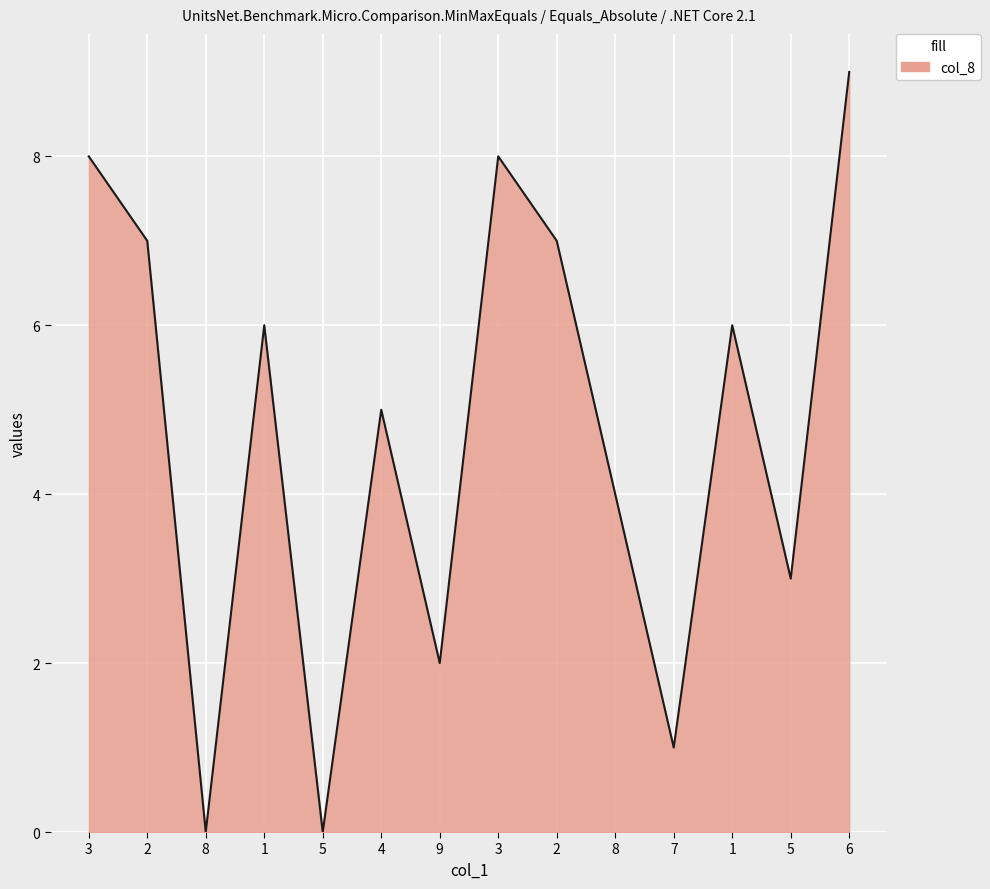

Which category has the lowest value across all series?

8